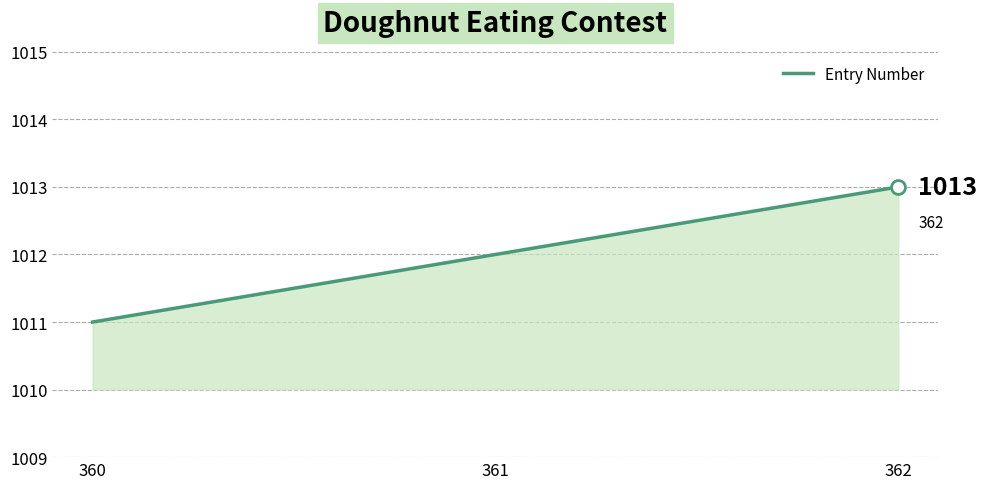

What is the difference between the maximum and second lowest values?

1